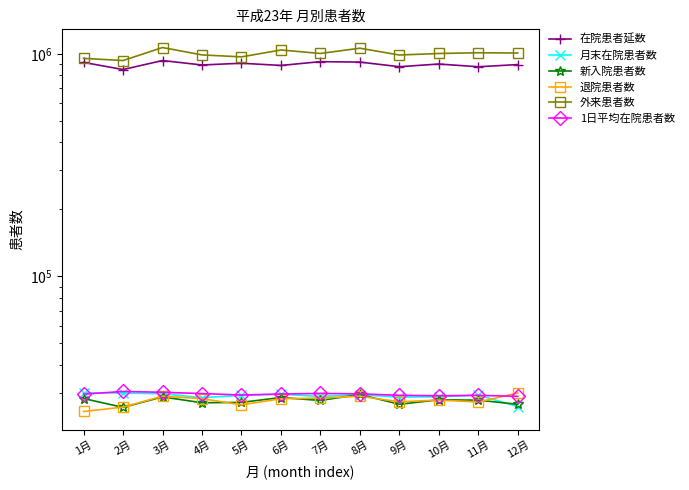

How many data points in 退院患者数 are above 28173?

5